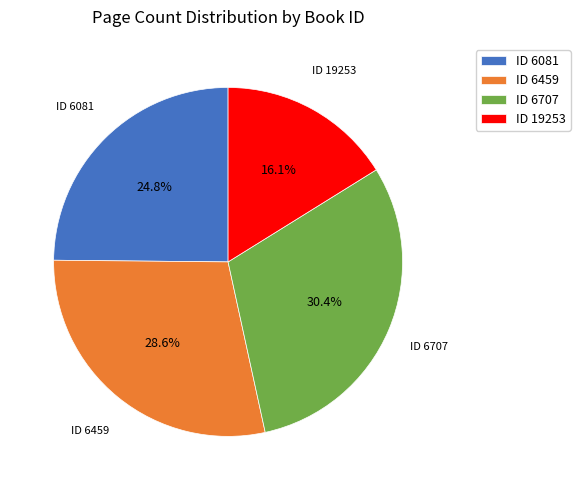

Which slice is the largest?

ID 6707